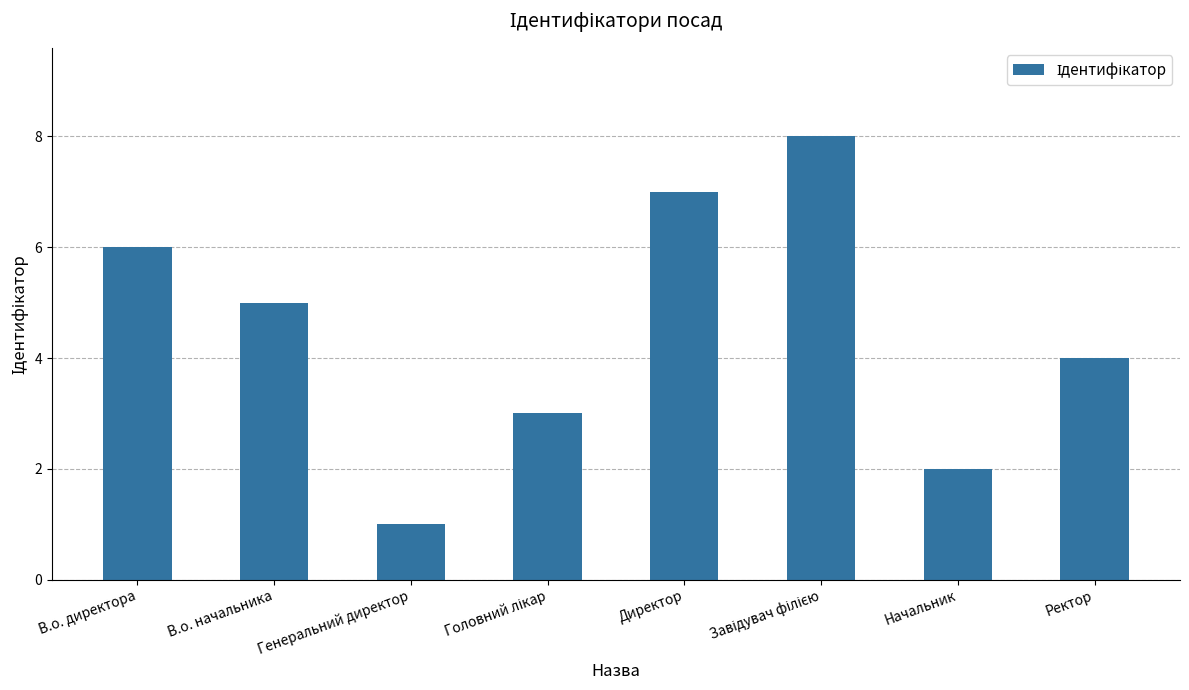

What is the minimum value shown in the chart?

1